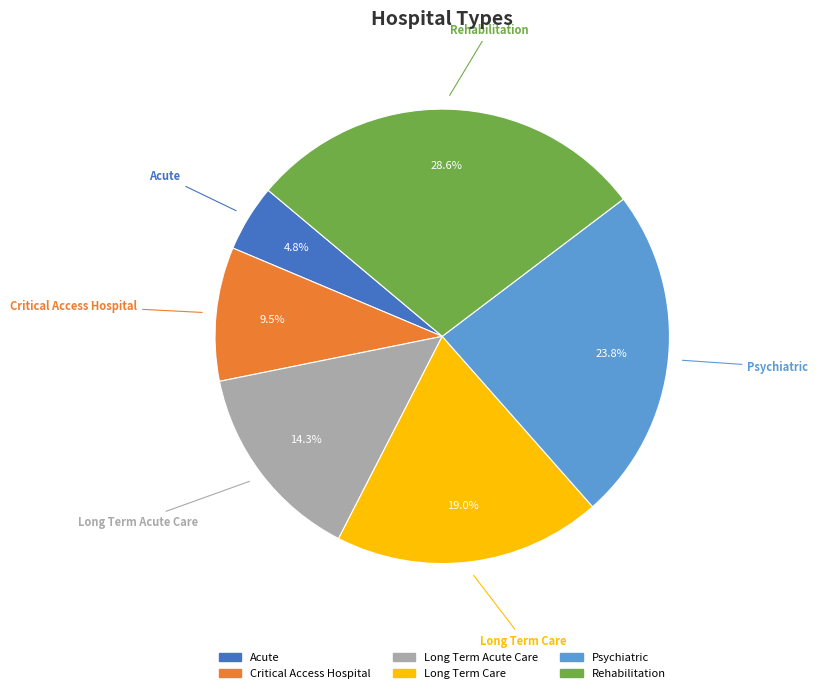

The Long Term Acute Care slice represents 2% of the pie. True or false?

False